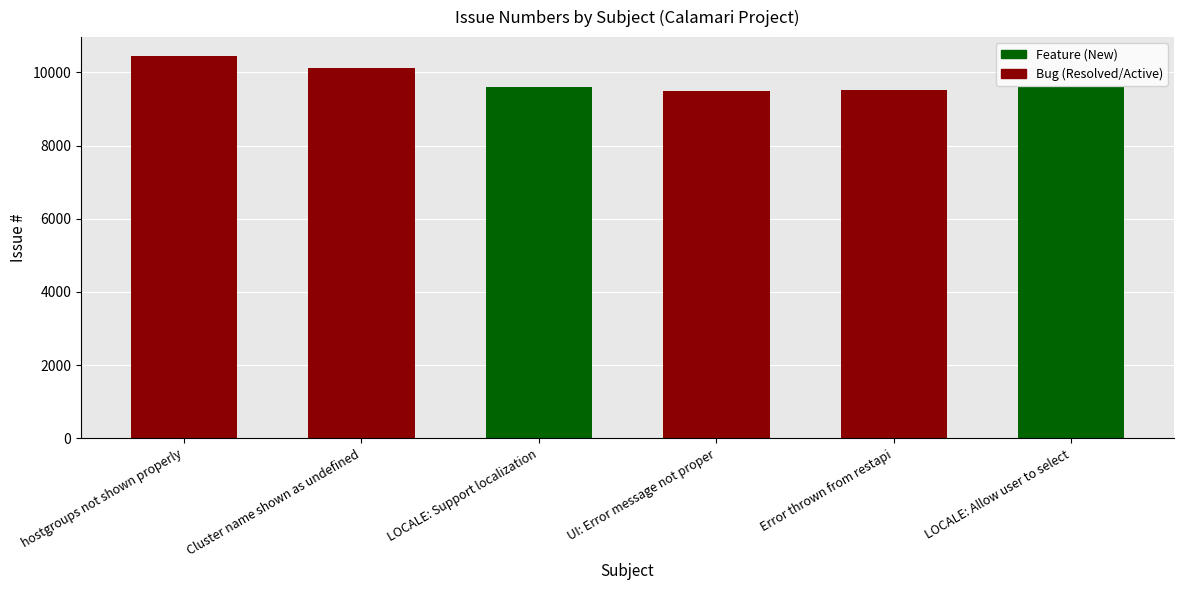

How many bars are there in total?

6